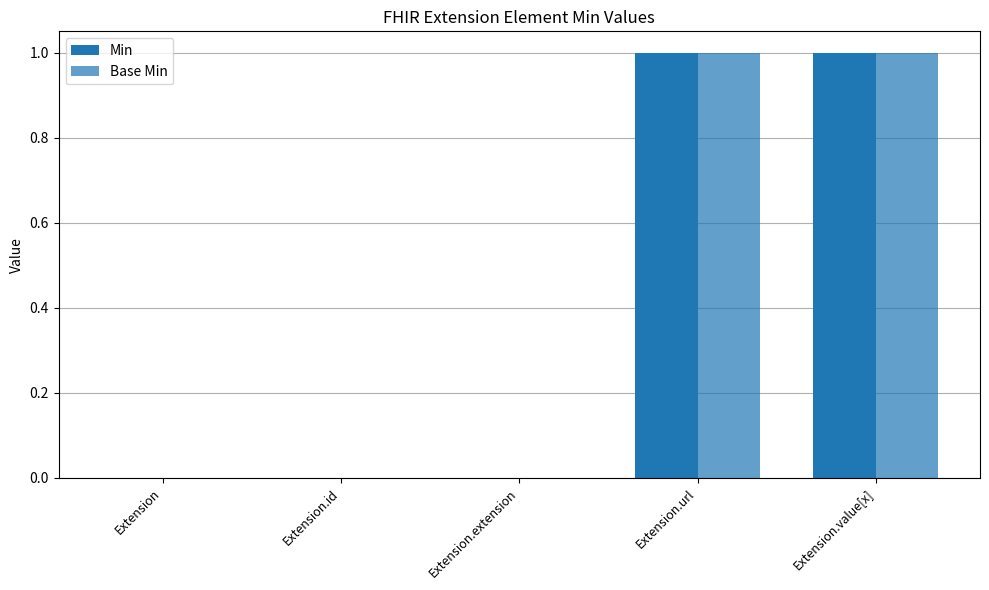

At which category does the chart reach its peak across all series?

Extension.url